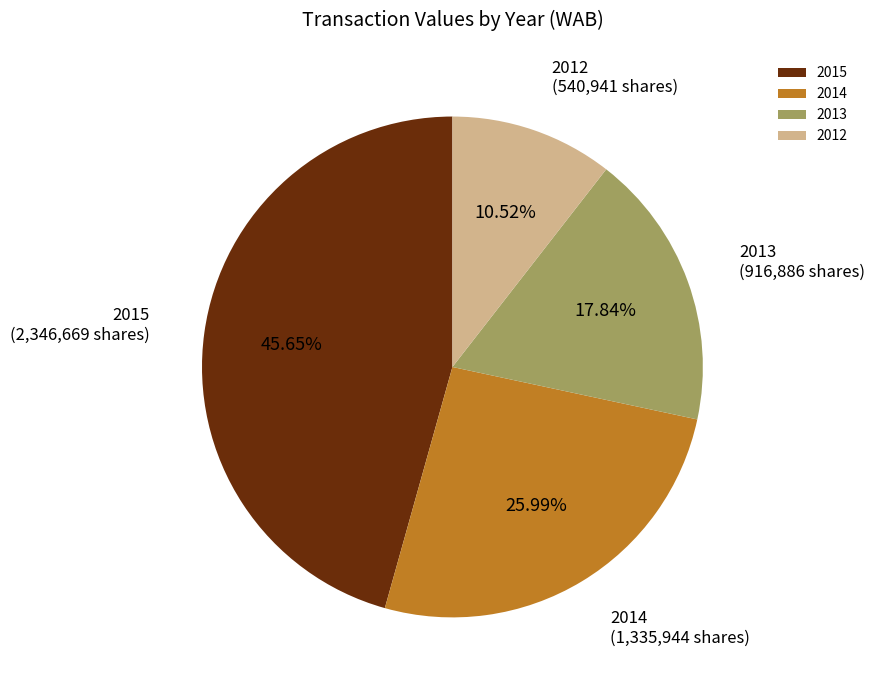

Is there any slice that represents more than half of the pie?

No